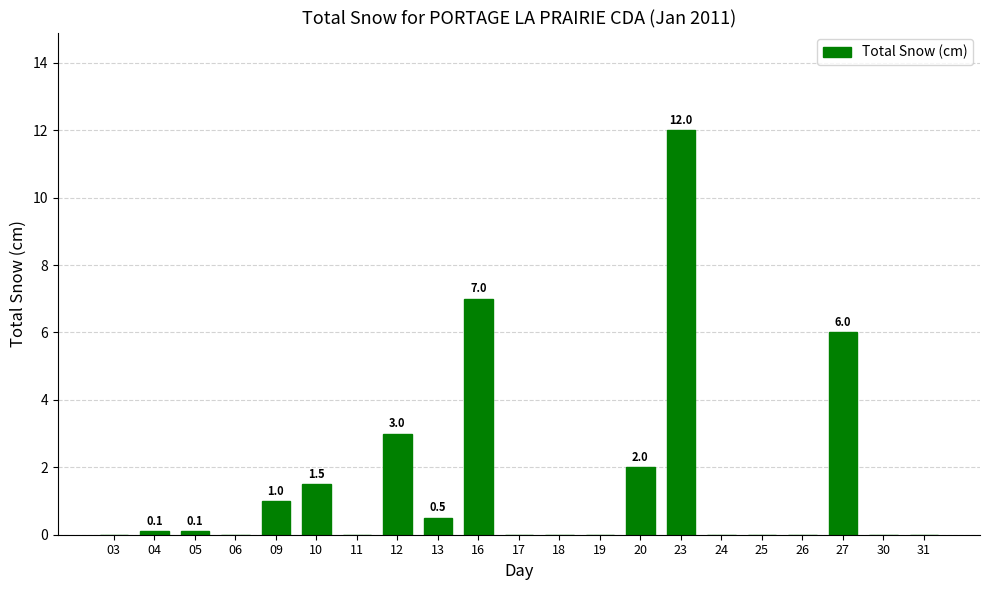

What is the sum of all values?

33.2